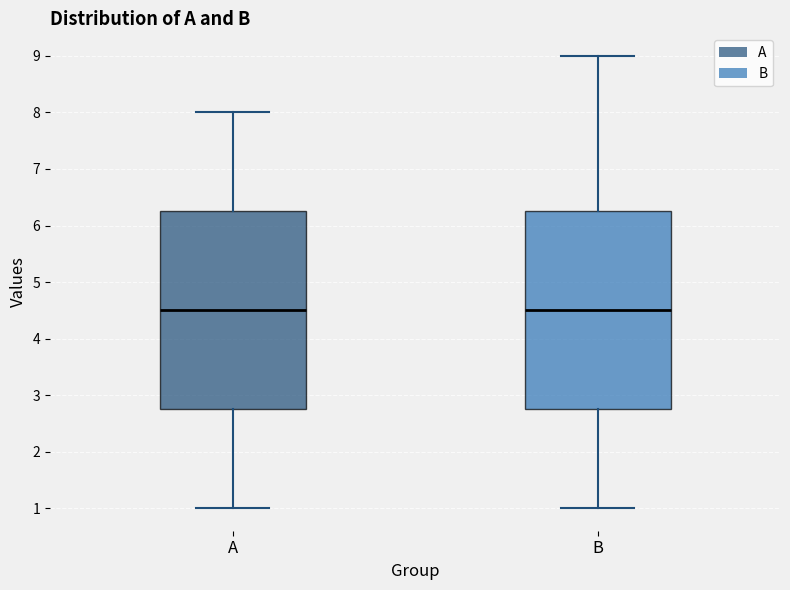

Reading left to right, read every box against the y-axis: the position of its median line, the range the box covers, and the ends of its whiskers. The values are not printed on the chart, so give them approximately, as read against the axis.

A: median 4.5, box 2.8 to 6.3, whiskers 1.0 to 8.0
B: median 4.5, box 2.8 to 6.3, whiskers 1.0 to 9.0